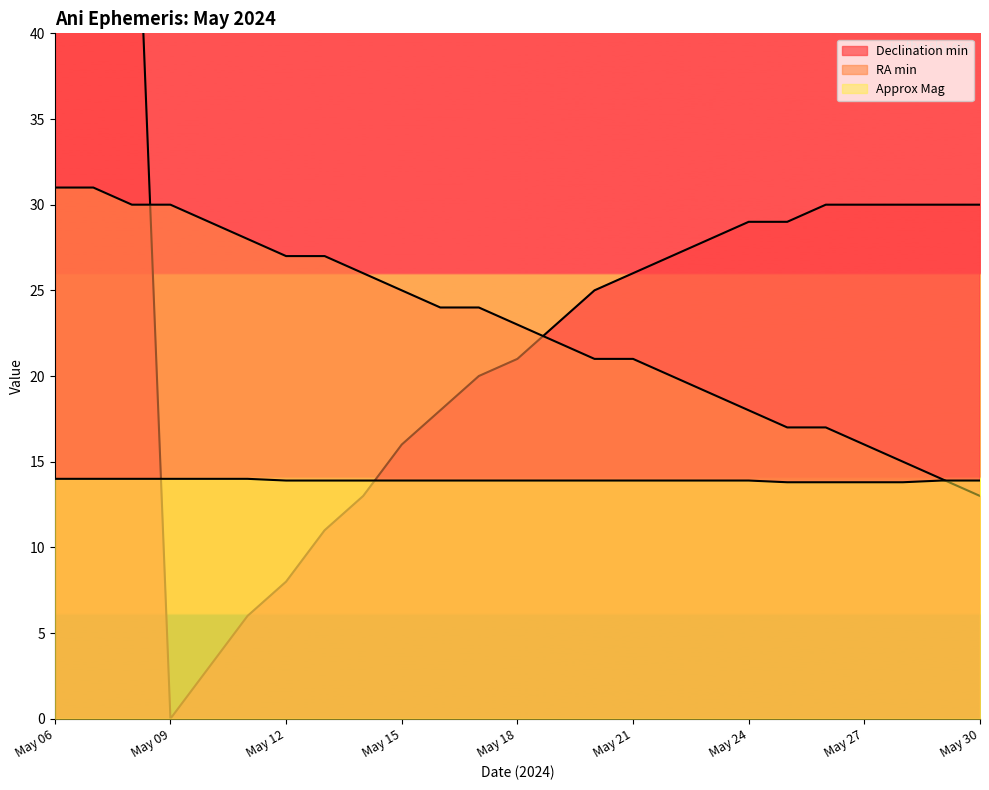

At which label does RA min first exceed 23?

May 06